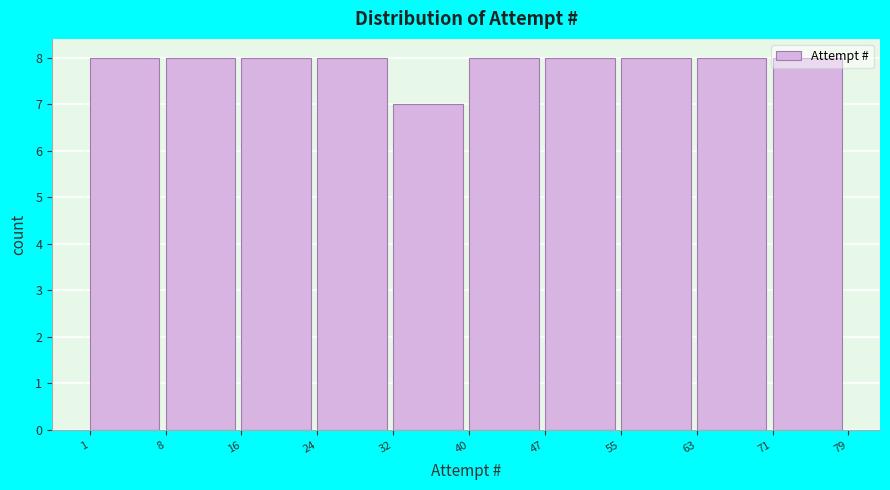

Reading left to right, transcribe this chart: for each bar, give the range it covers on the x-axis and its height. The values are not printed on the chart, so give them approximately, as read against the axis.

1 to 8: 8
8 to 16: 8
16 to 24: 8
24 to 32: 8
32 to 40: 7
40 to 47: 8
47 to 55: 8
55 to 63: 8
63 to 71: 8
71 to 79: 8